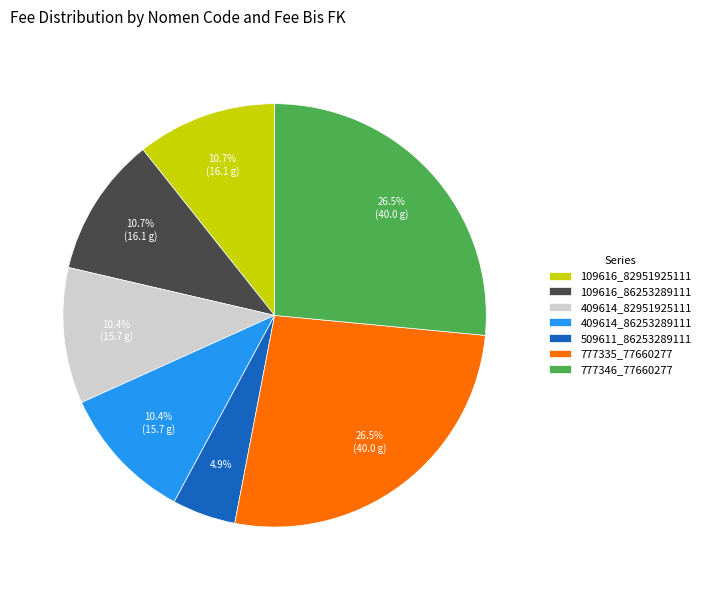

Which has a higher value, 509611_86253289111 or 777335_77660277?

777335_77660277